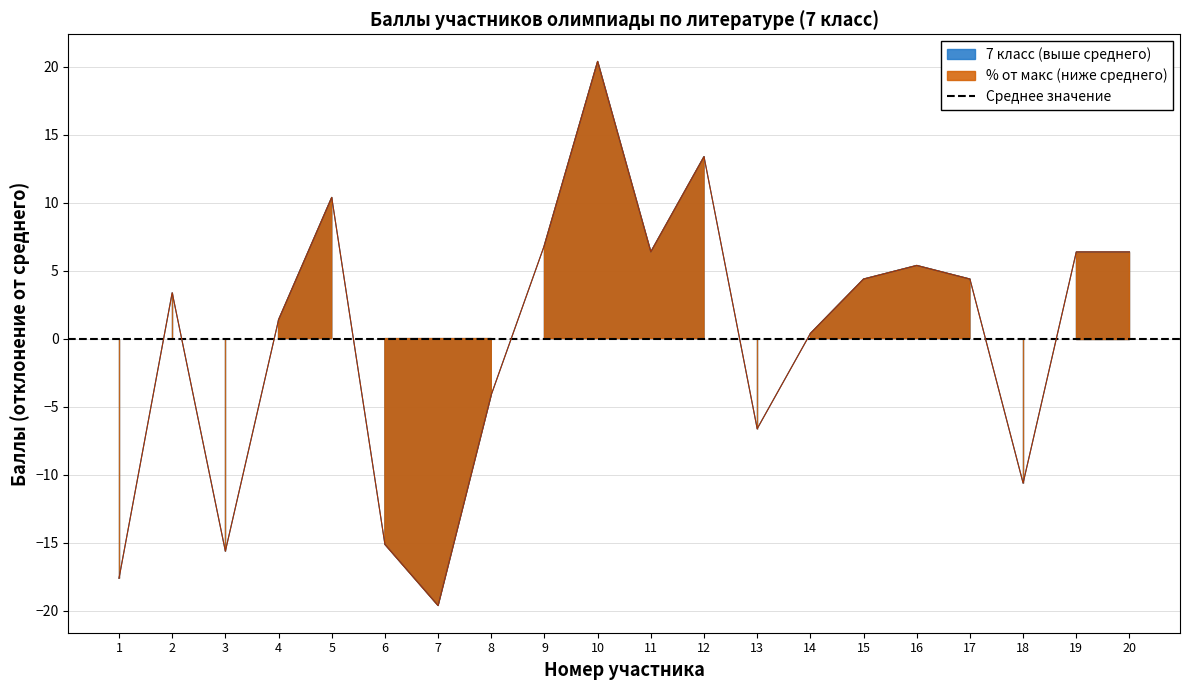

Between 1 and 3, which series saw the biggest shift?

7 класс